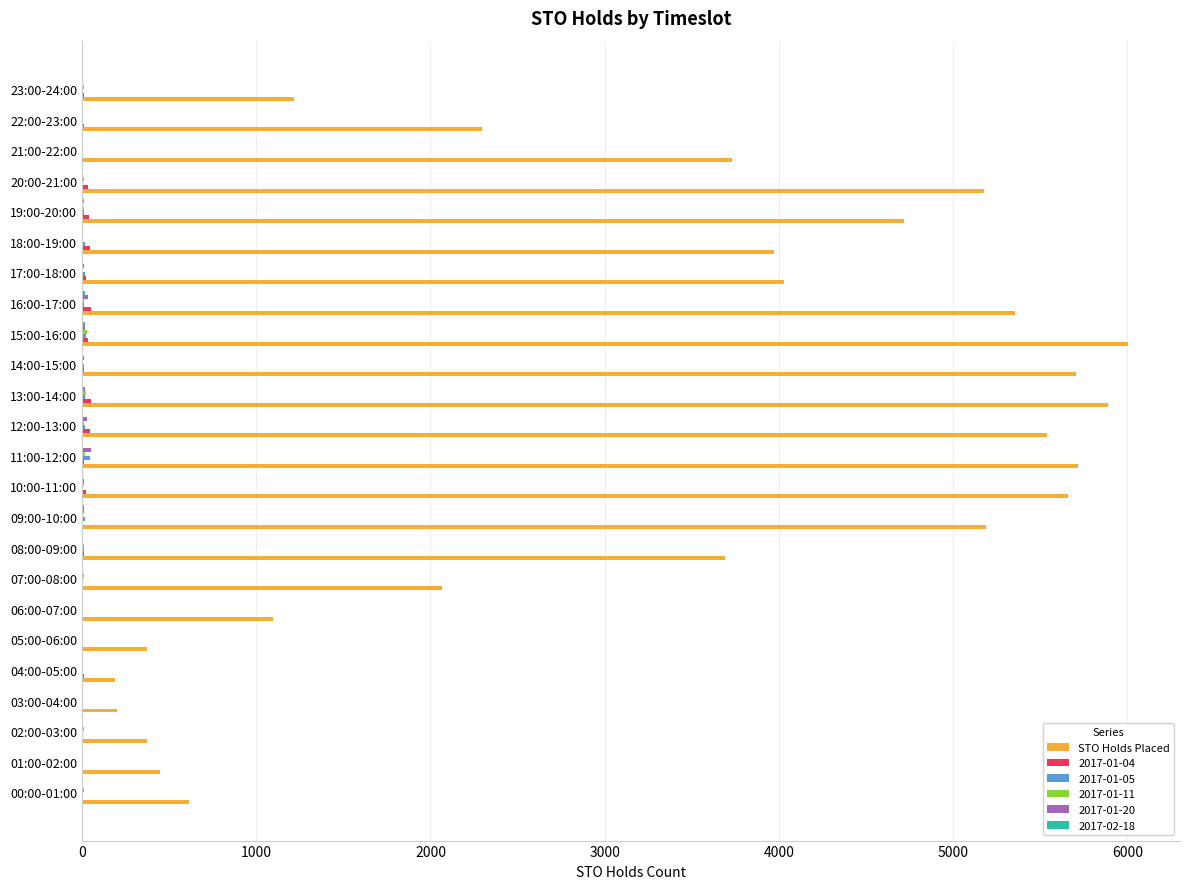

The STO Holds Placed series shows 3706 at 14:00-15:00. True or false?

False